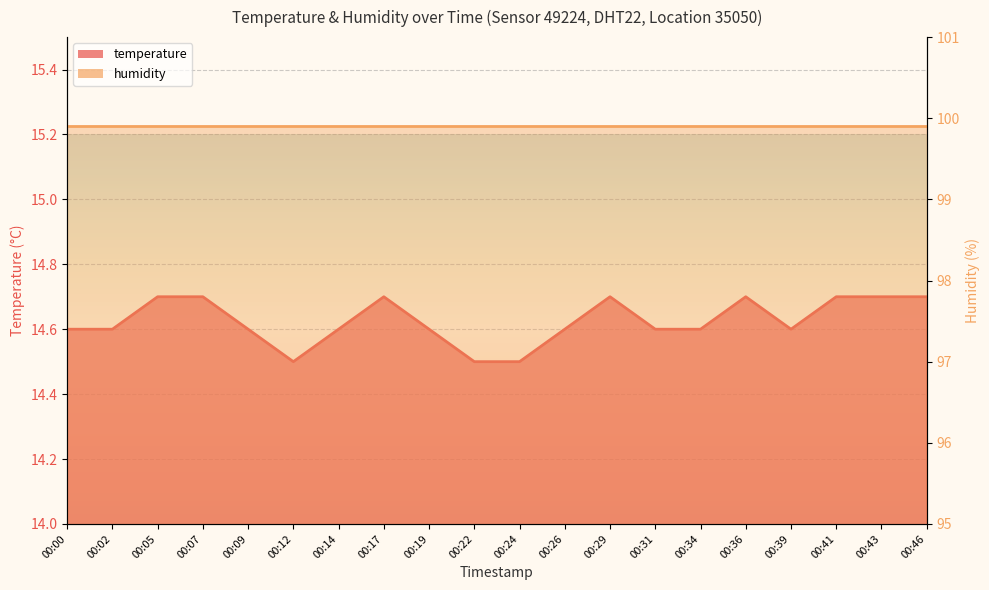

How many values are between 14 and 15?

20